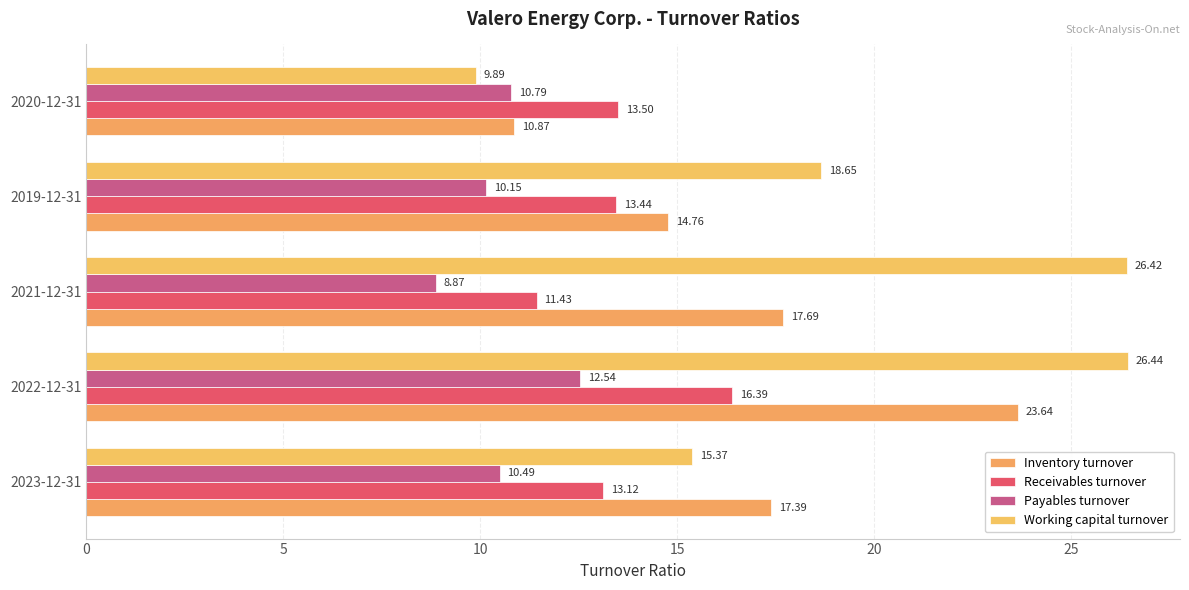

How many groups of bars are there?

5